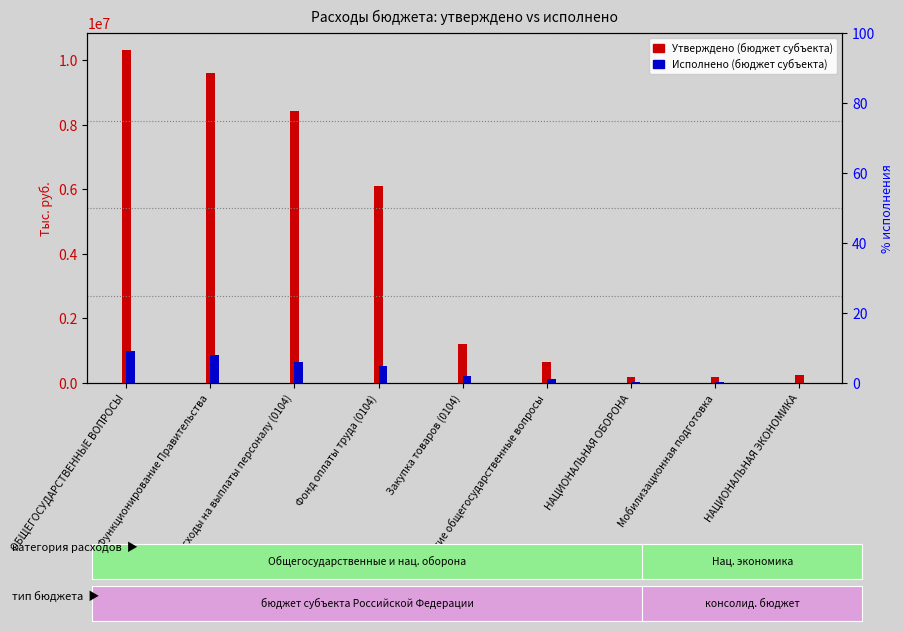

Is the value of Утверждено (бюджет субъекта) at Другие общегосударственные вопросы greater than the value of Исполнено (бюджет субъекта) at Мобилизационная подготовка?

Yes